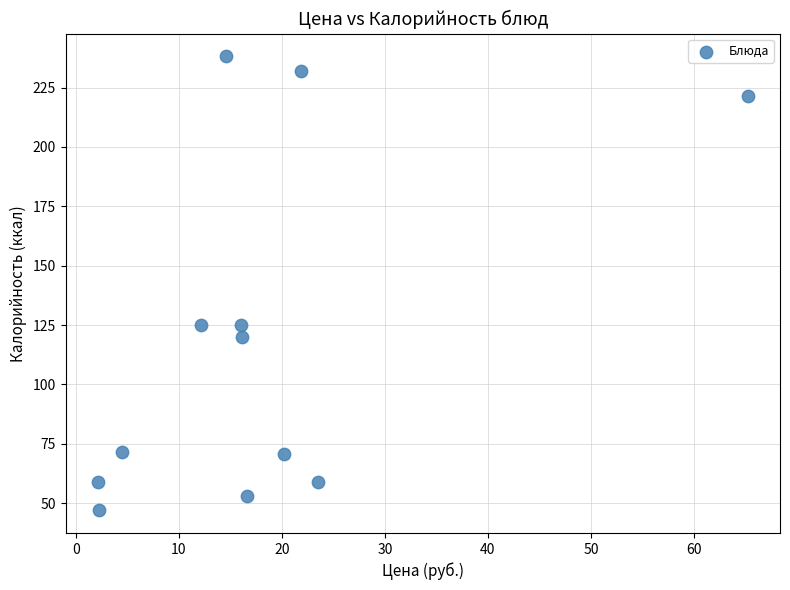

What is the average X value?

17.9